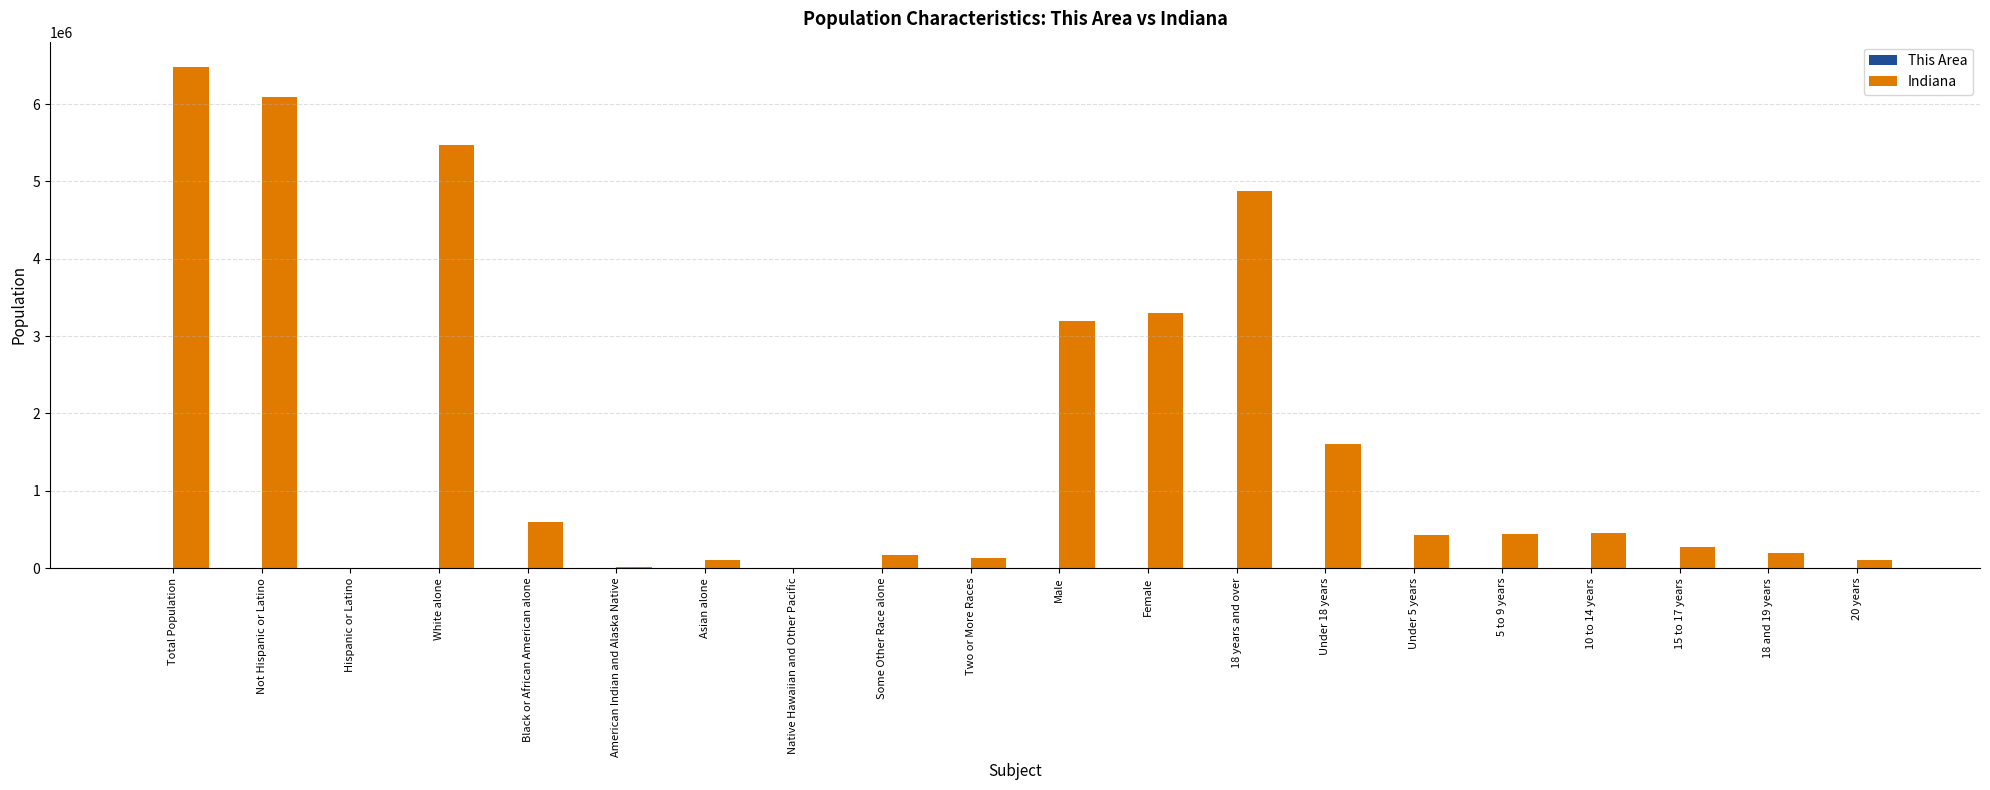

At which category is the sum across all series the highest?

Total Population